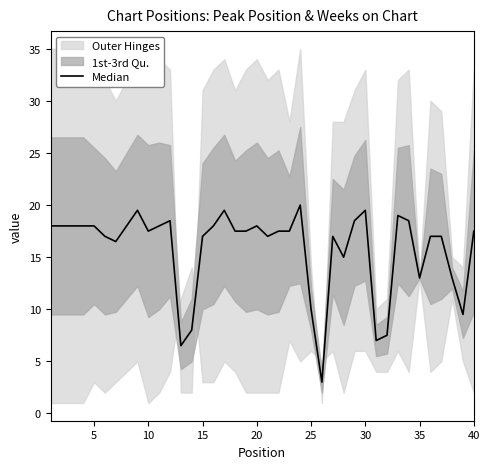

The chart shows a value of 30.9 at 40. True or false?

False